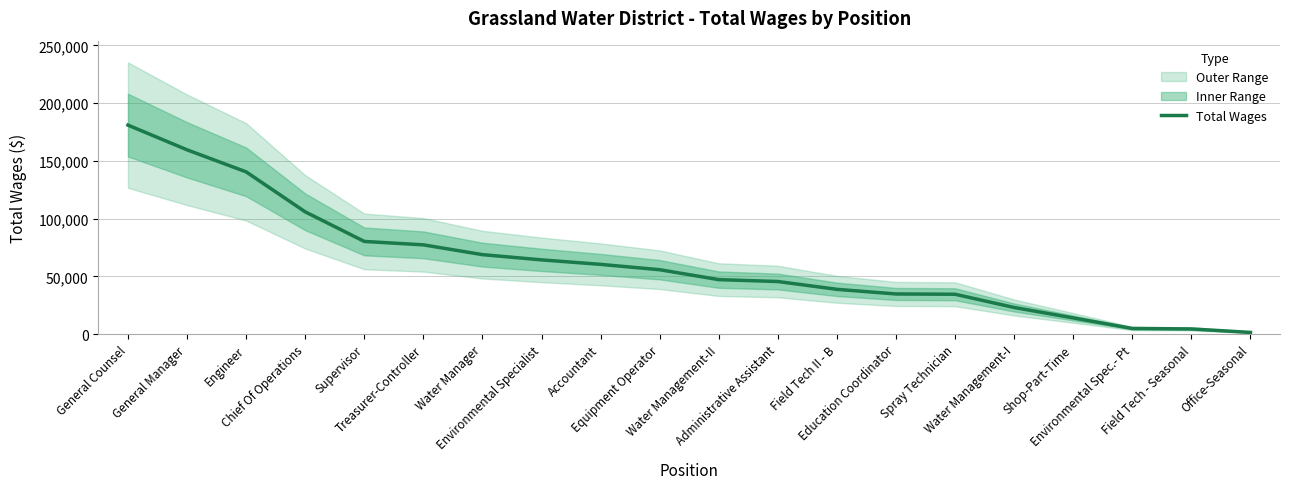

Reading left to right, transcribe all the data shown in this chart.

181000	159600	140518	105894	80280	77314	68832	64307	60408	55775	47194	45556	38796	34780	34528	23071	14040	4901	4500	1483